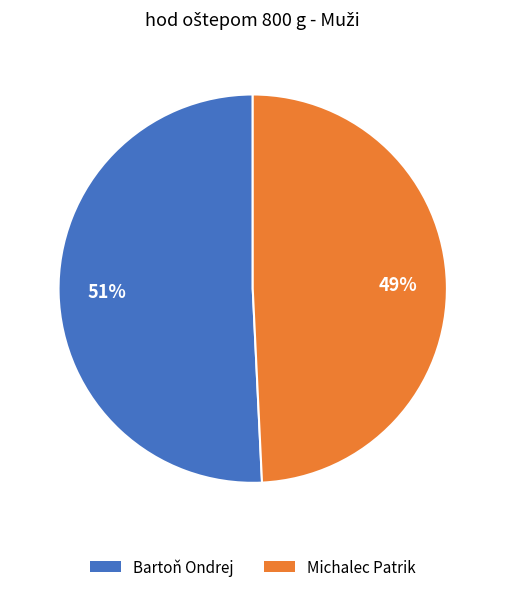

Does Bartoň Ondrej account for over 50% of the chart?

Yes